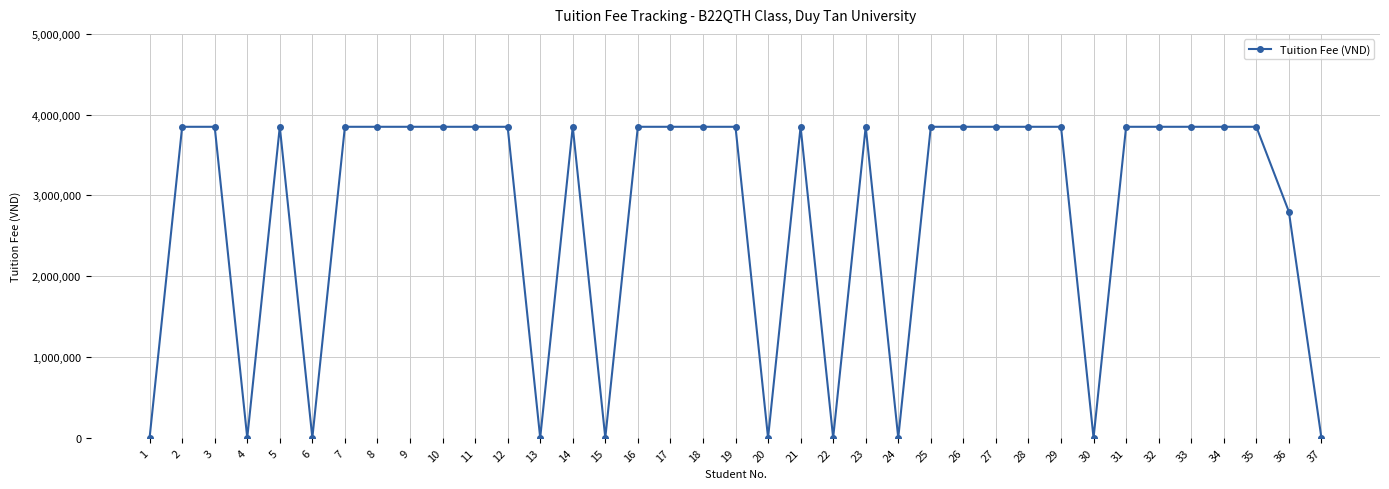

What is the value of the 3rd point from the left?

3850000